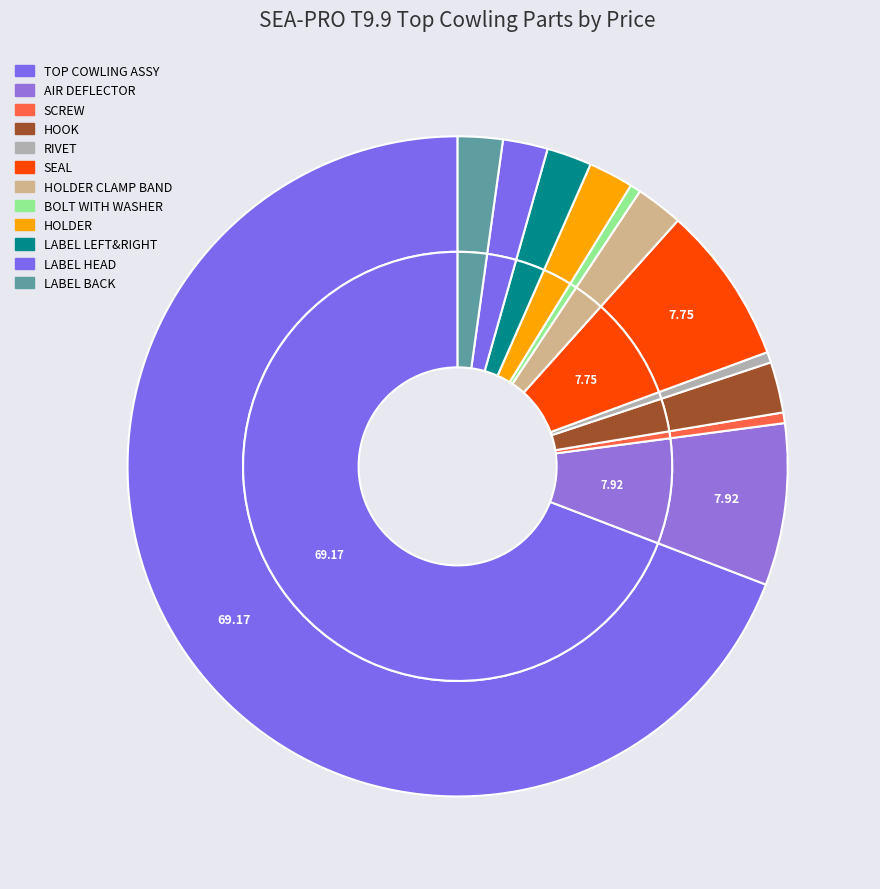

Which slice is the largest?

TOP COWLING ASSY